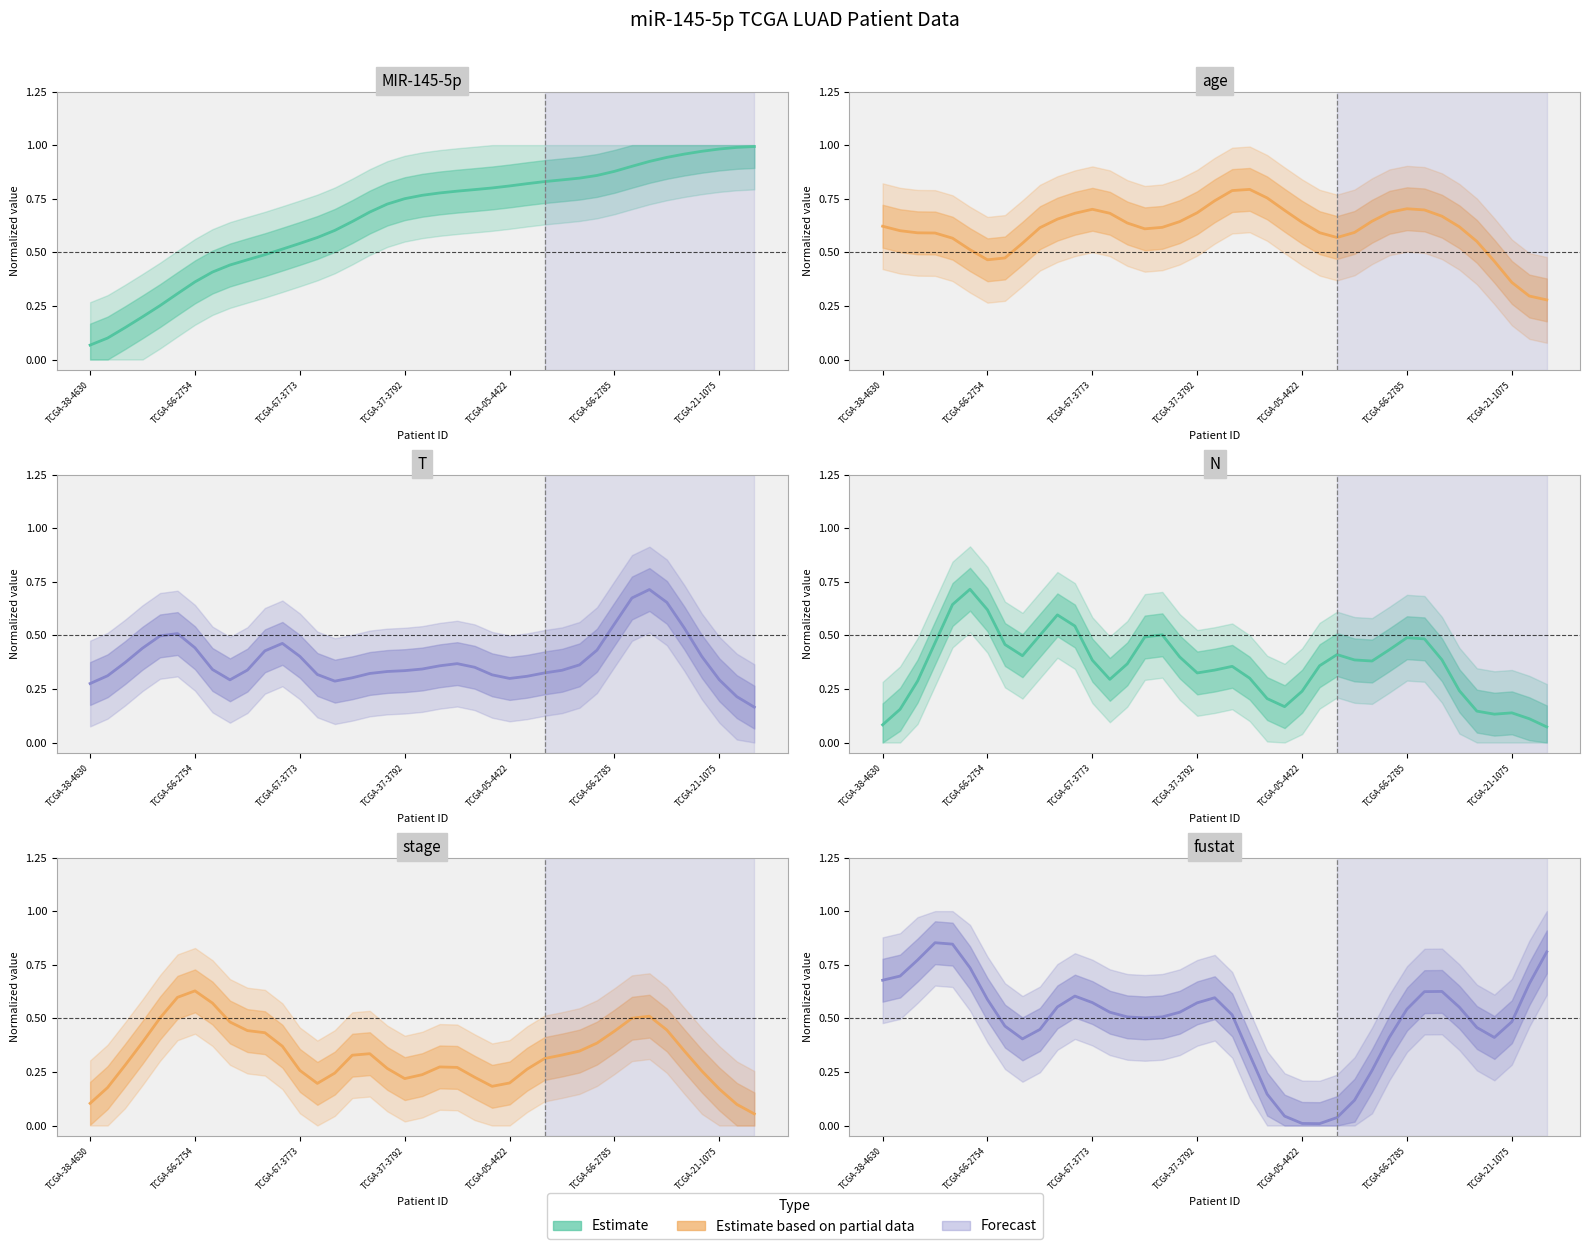

Which has a higher value, TCGA-66-2754 or 21?

21